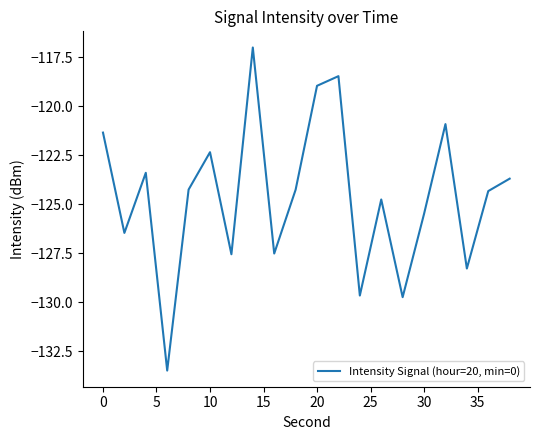

What is the smallest value displayed?

-133.5